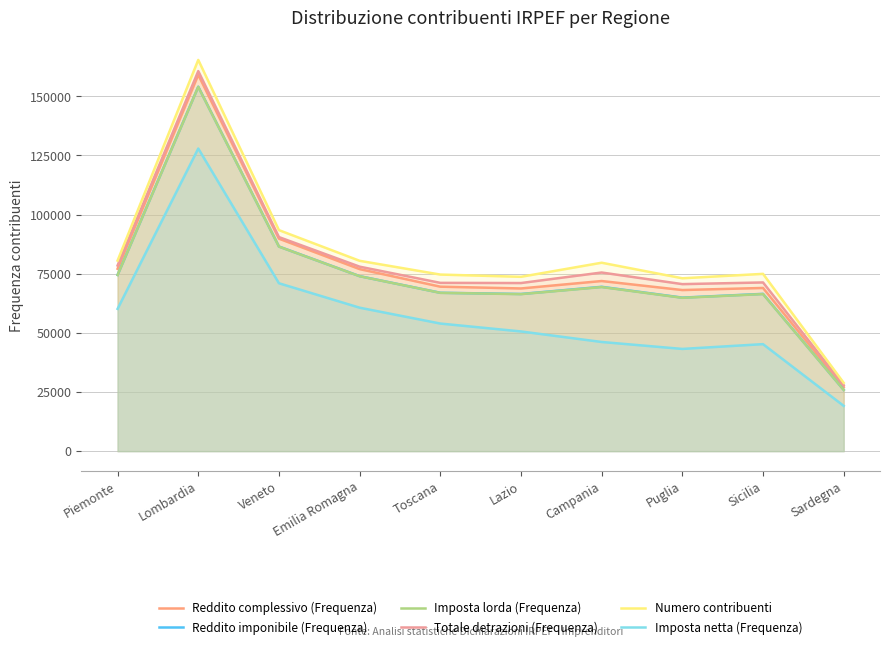

Which label corresponds to the largest value in the chart?

Lombardia